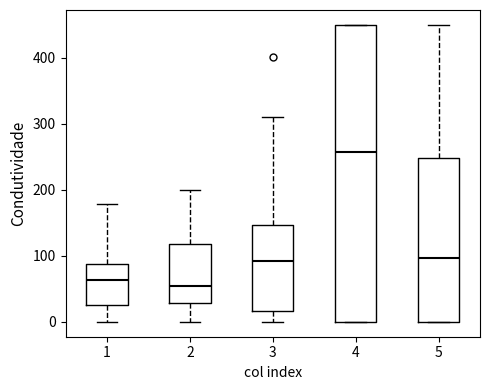

Reading left to right, read every box against the y-axis: the position of its median line, the range the box covers, and the ends of its whiskers. The values are not printed on the chart, so give them approximately, as read against the axis.

1: median 60, box 30 to 90, whiskers 0 to 180
2: median 50, box 30 to 120, whiskers 0 to 200
3: median 90, box 20 to 150, whiskers 0 to 310
4: median 260, box 0 to 450, whiskers 0 to 450
5: median 100, box 0 to 250, whiskers 0 to 450